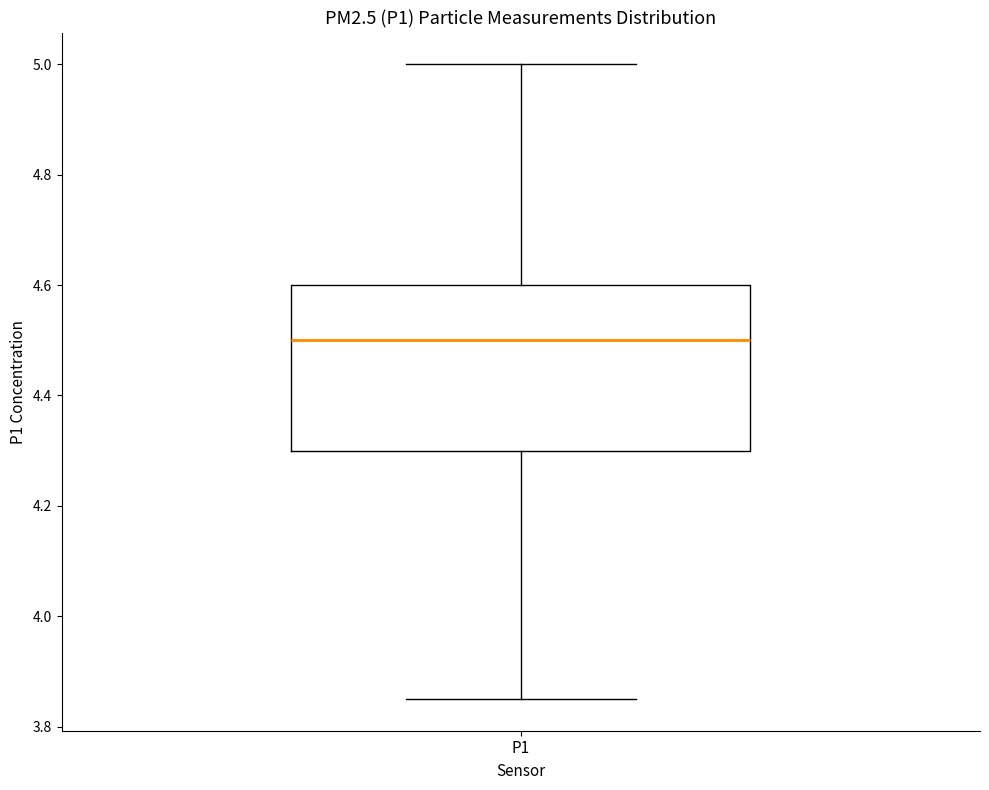

Transcribe this box plot: give where the median line is, the range the box spans, and where the two whiskers end, as read against the y-axis. The values are not printed on the chart, so give them approximately, as read against the axis.

median 4.50, box 4.30 to 4.60, whiskers 3.86 to 5.00